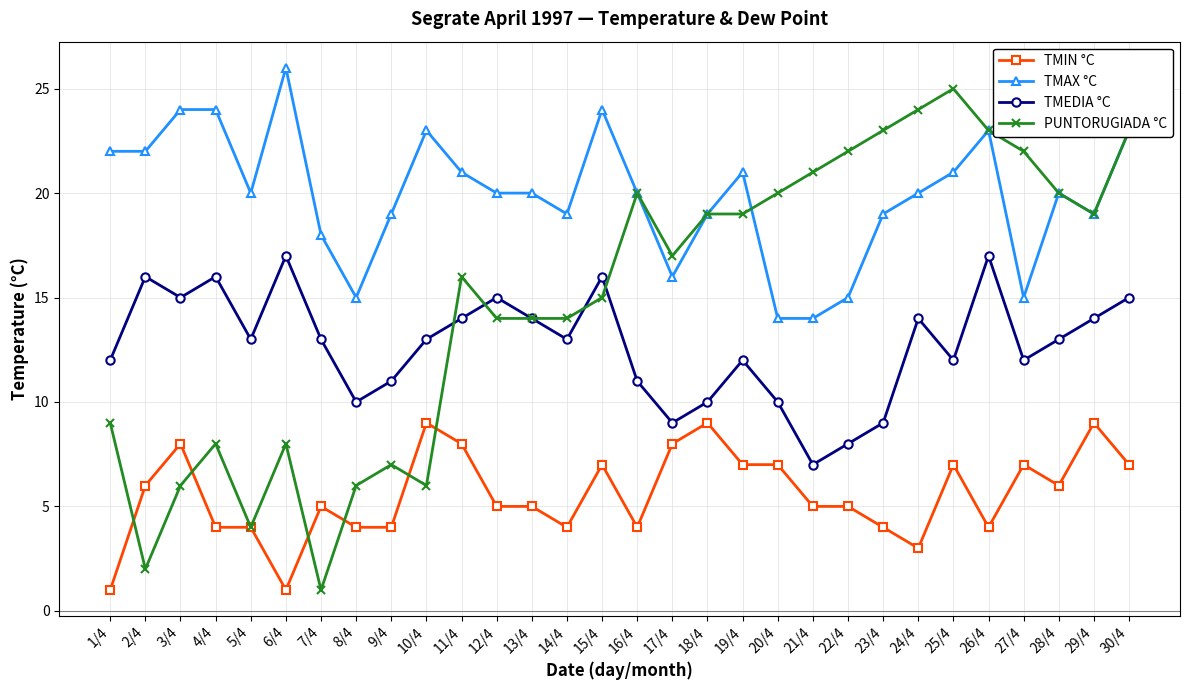

Which category has the highest value in the PUNTORUGIADA °C series?

25/4